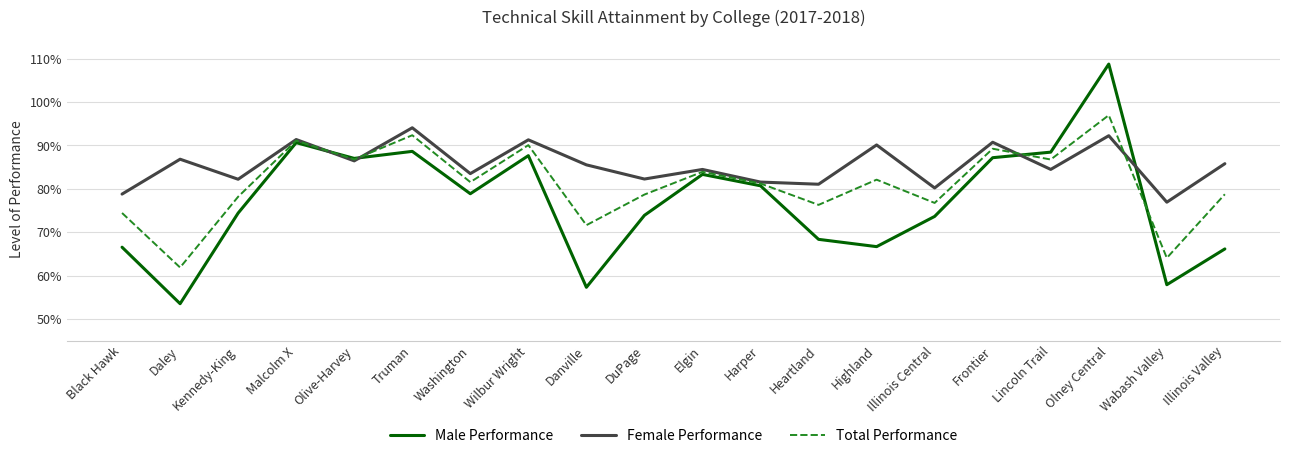

What is the value of the Male Performance point at the 18th from the left?

1.1